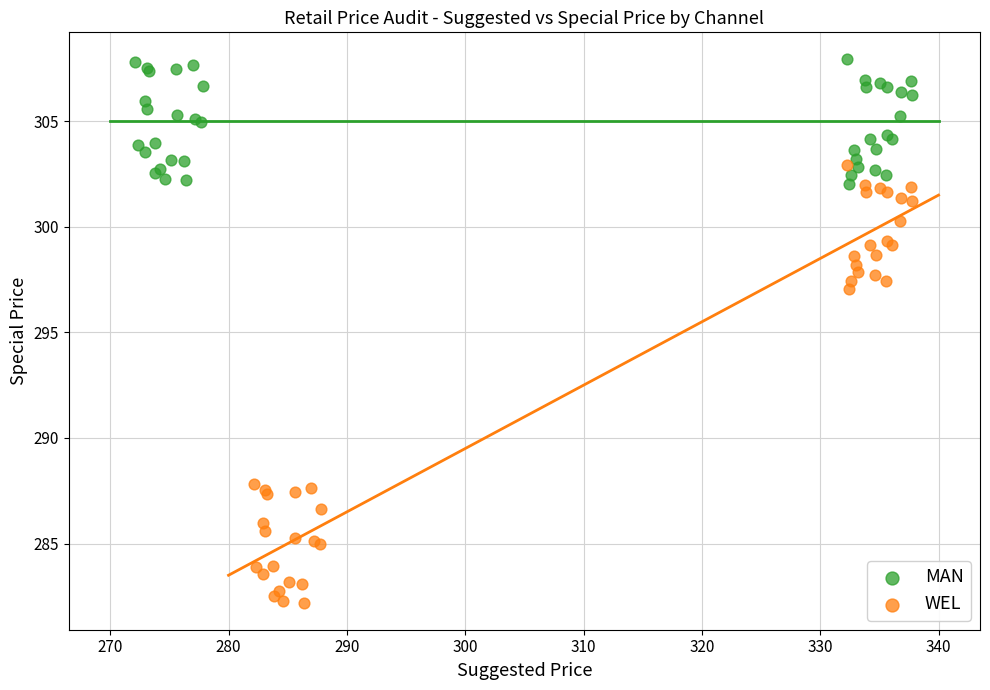

Which series contains the highest Y value?

MAN